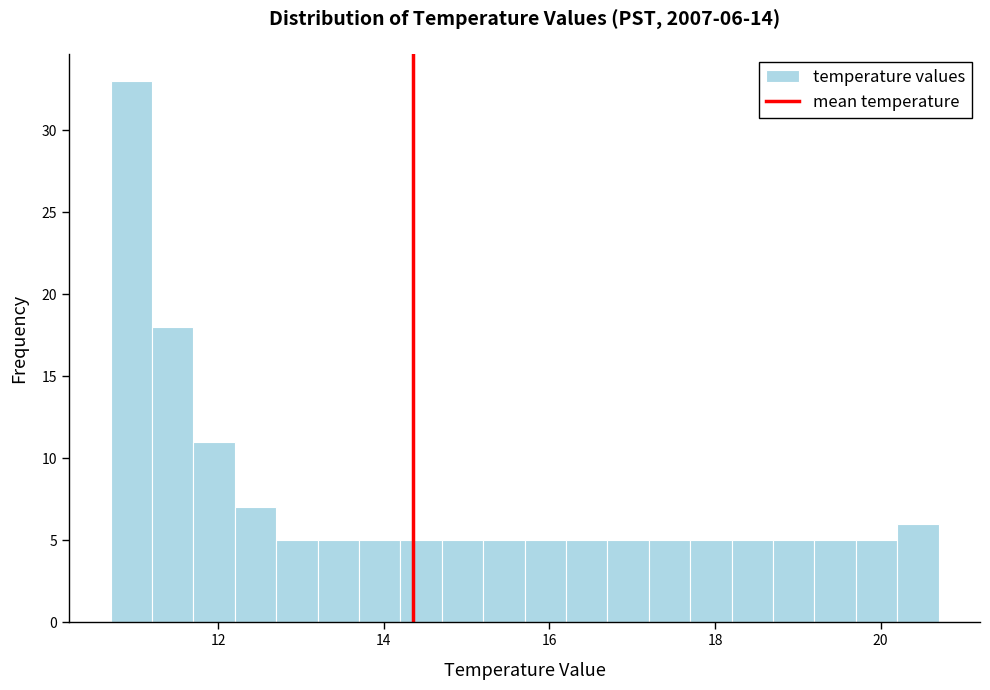

Read against the x-axis, roughly where is the centre of the tallest bar?

11.0